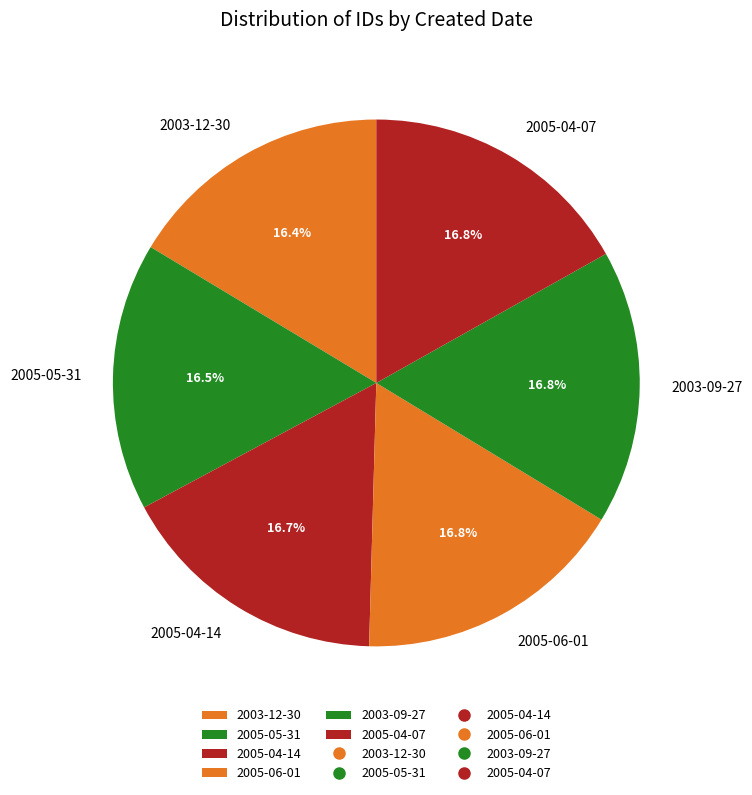

Count the number of slices in the pie.

6